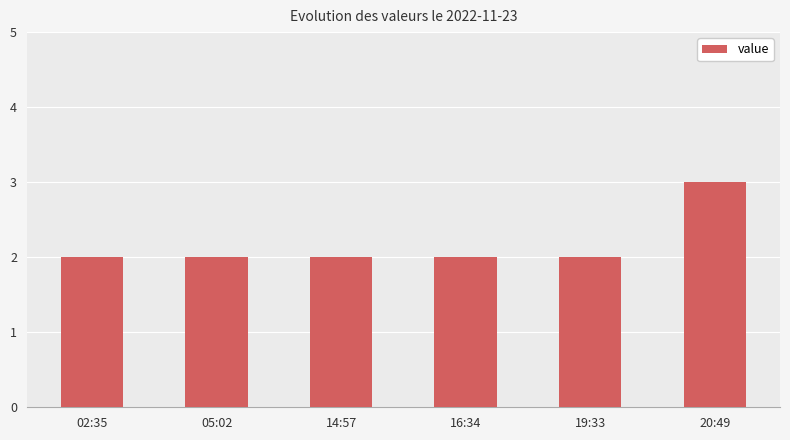

What is the ratio of the value at 05:02 to the value at 20:49?

0.7